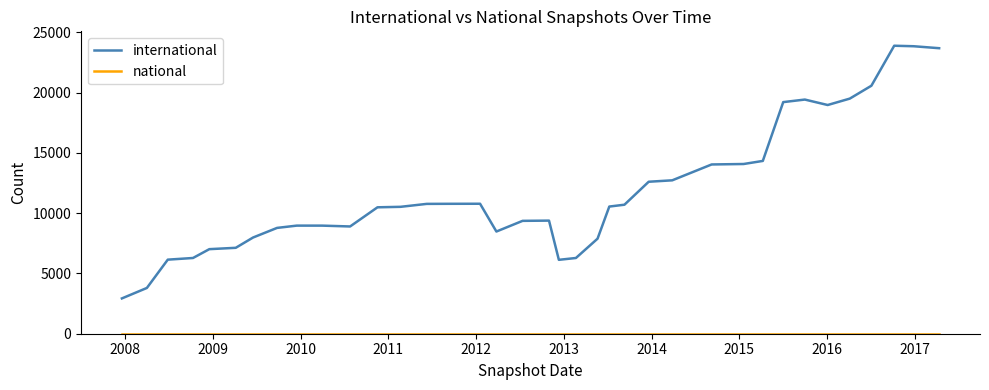

What is the greatest value displayed?

23897